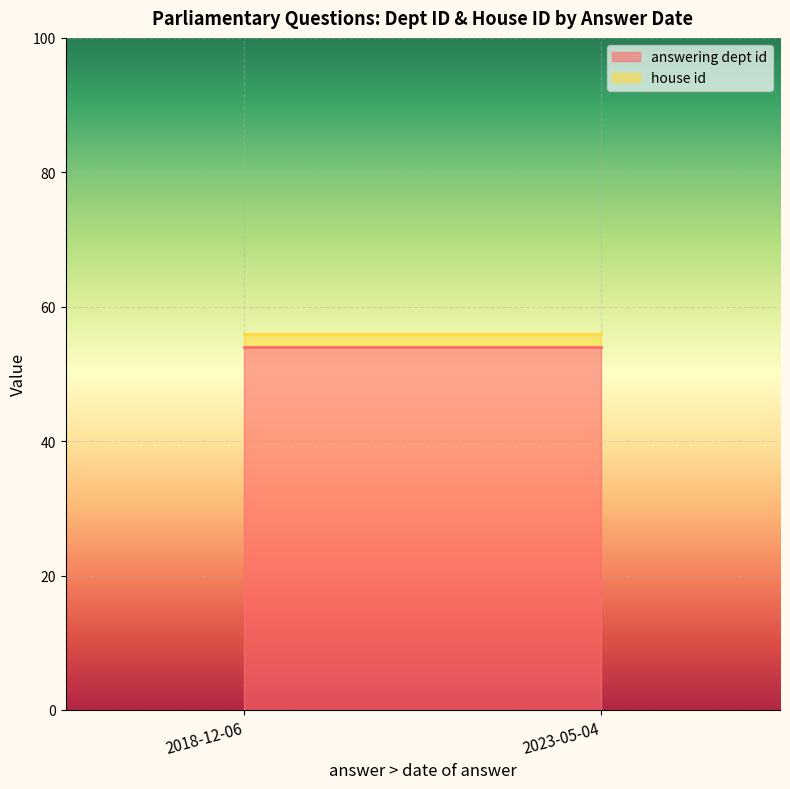

True or false: house id has a value of 3 at 2023-05-04.

False